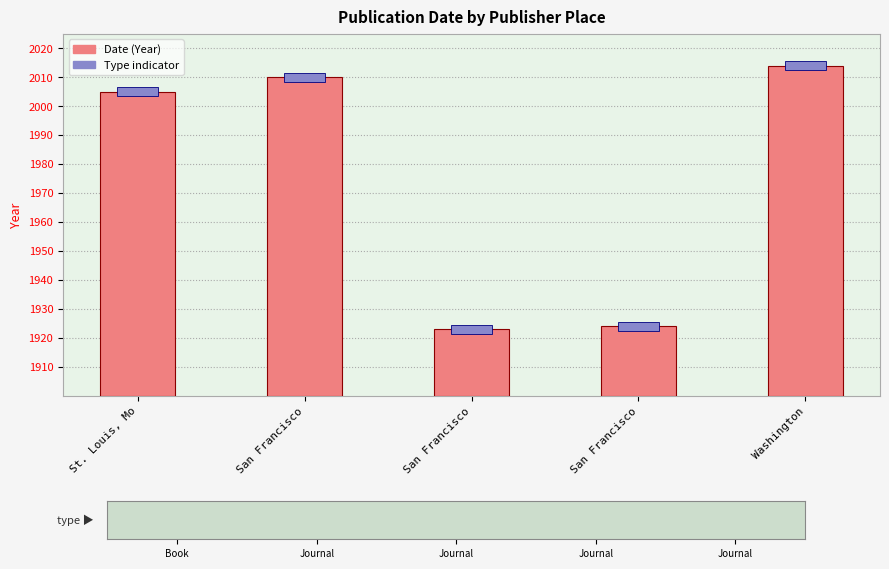

Rank the categories by value from lowest to highest.

San Francisco, San Francisco, St. Louis, Mo, San Francisco, Washington